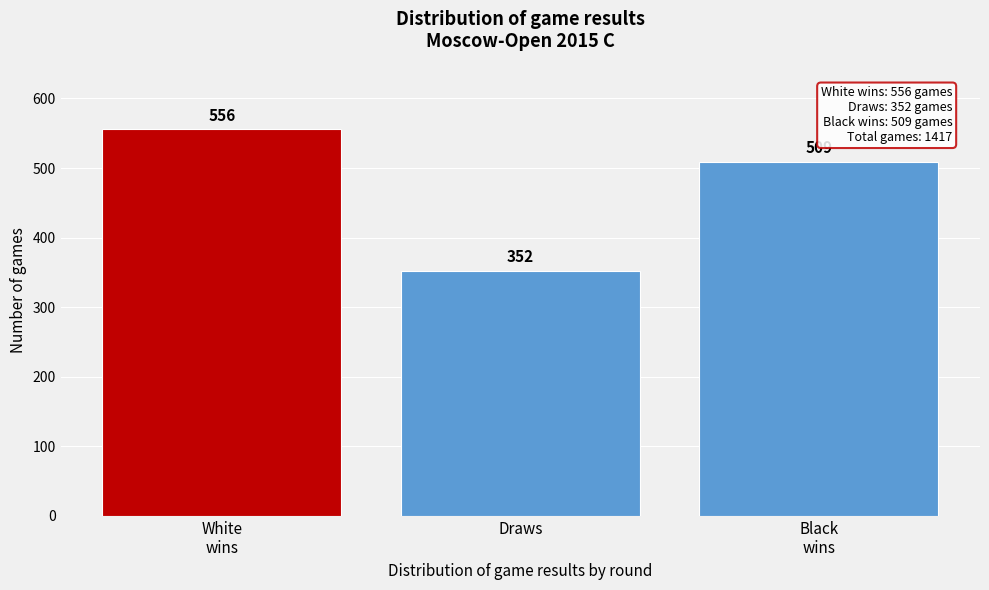

Reading left to right, list all the values displayed in this chart.

556	352	509